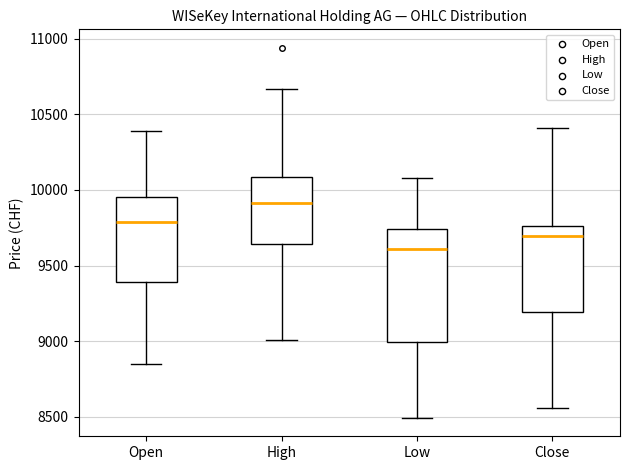

Reading left to right, read every box against the y-axis: the position of its median line, the range the box covers, and the ends of its whiskers. The values are not printed on the chart, so give them approximately, as read against the axis.

Open: median 9800, box 9400 to 9950, whiskers 8850 to 10400
High: median 9900, box 9650 to 10100, whiskers 9000 to 10650
Low: median 9600, box 9000 to 9750, whiskers 8500 to 10100
Close: median 9700, box 9200 to 9750, whiskers 8550 to 10400